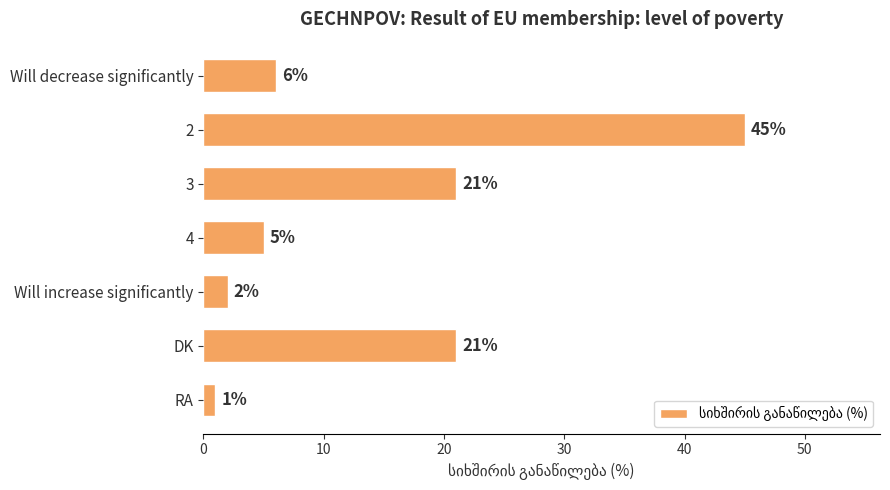

Between 4 and 3, which is larger?

3